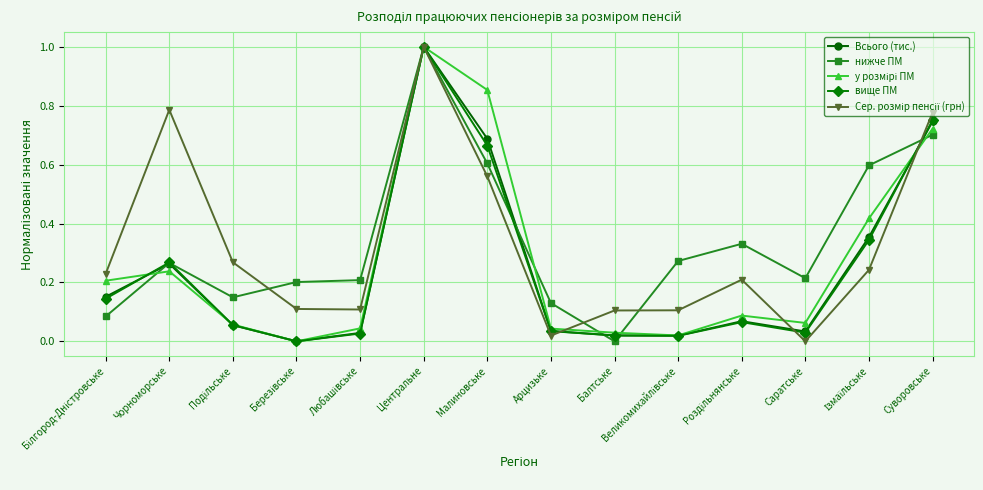

What is the maximum value shown in the chart?

1.0